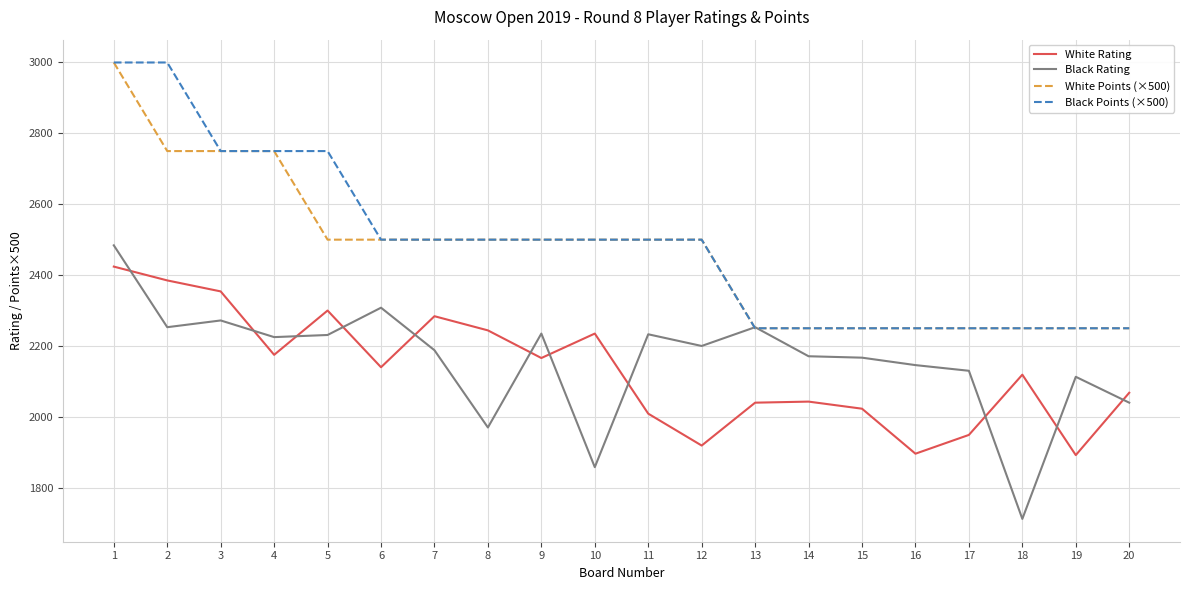

At which label is Black Rating closest to 2098?

19